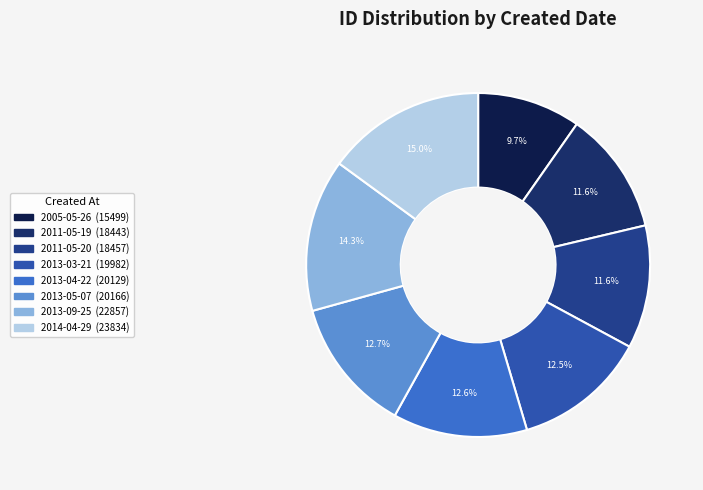

What is the largest slice in the pie chart?

2014-04-29